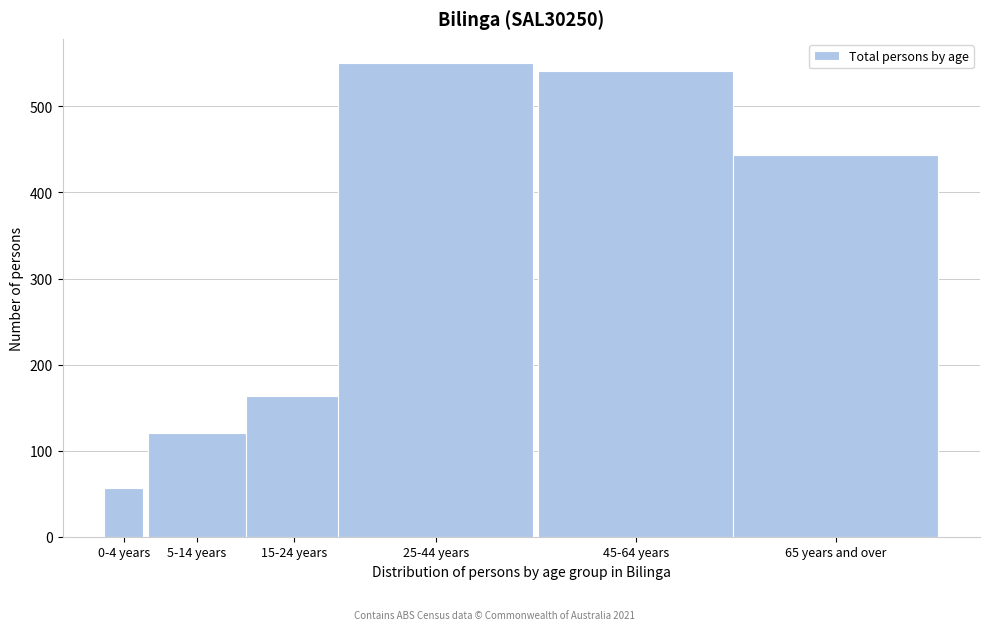

Reading right to left, extract all data points from this chart.

65 years and over=444	45-64 years=541	25-44 years=551	15-24 years=163	5-14 years=121	0-4 years=57